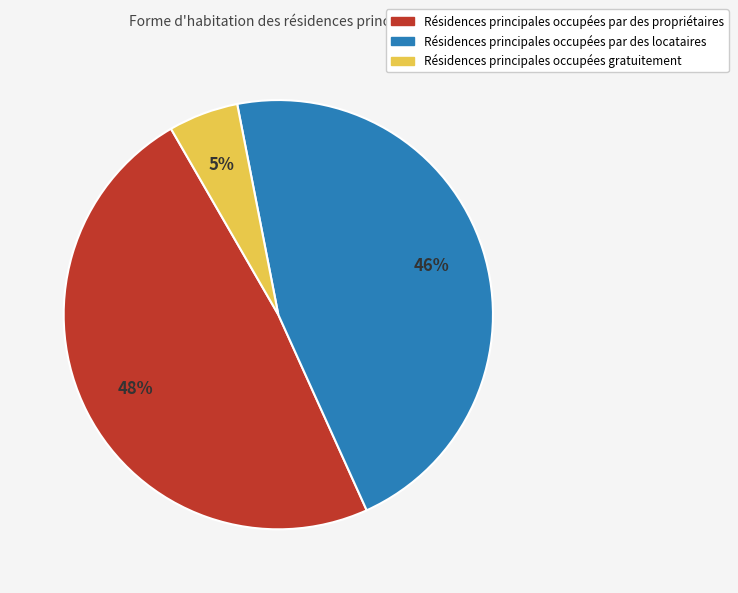

Rank the categories by value from lowest to highest.

Résidences principales occupées gratuitement, Résidences principales occupées par des locataires, Résidences principales occupées par des propriétaires